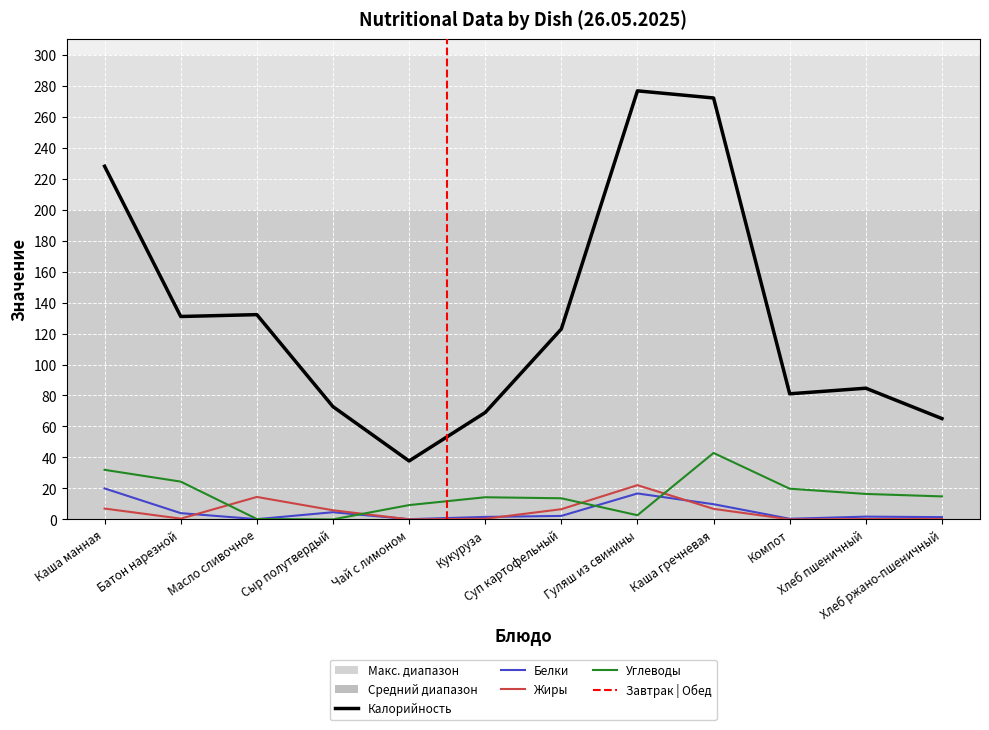

Which category has the highest value across all series?

Гуляш из свинины